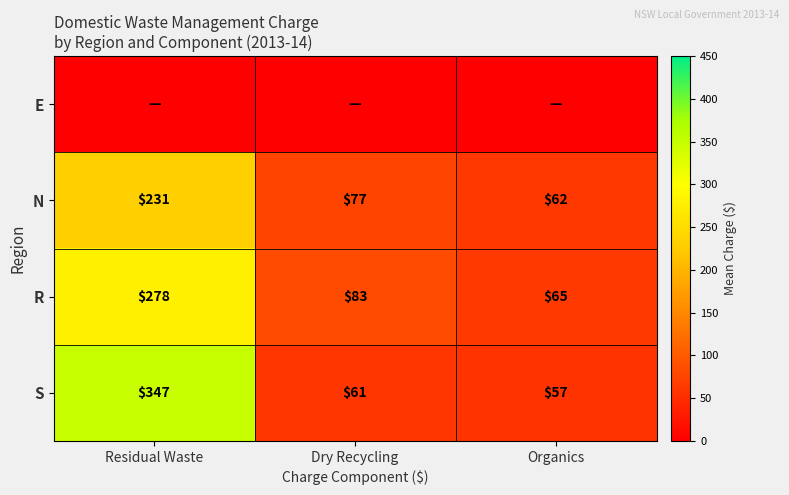

At which label is S closest to 202?

Dry Recycling